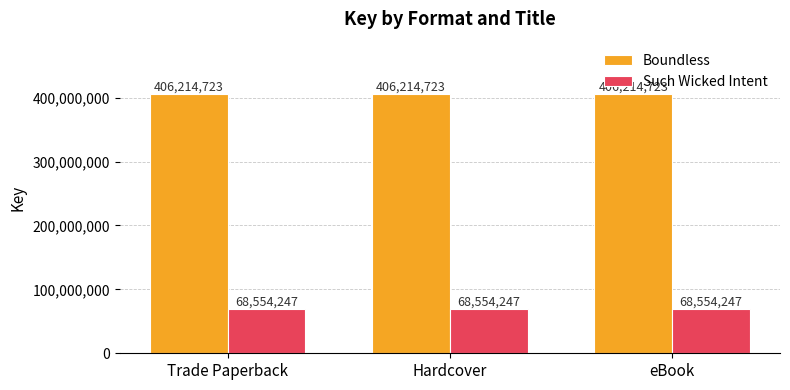

What is the spread (max minus min) of values at Hardcover?

337660476